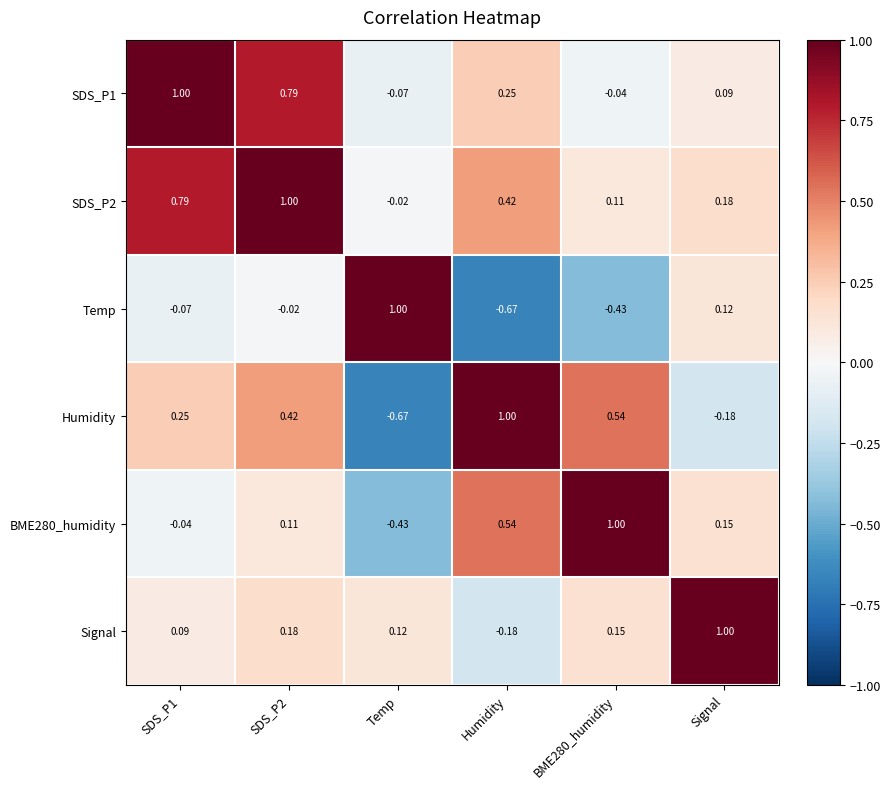

At which label does Humidity reach its minimum?

Temp